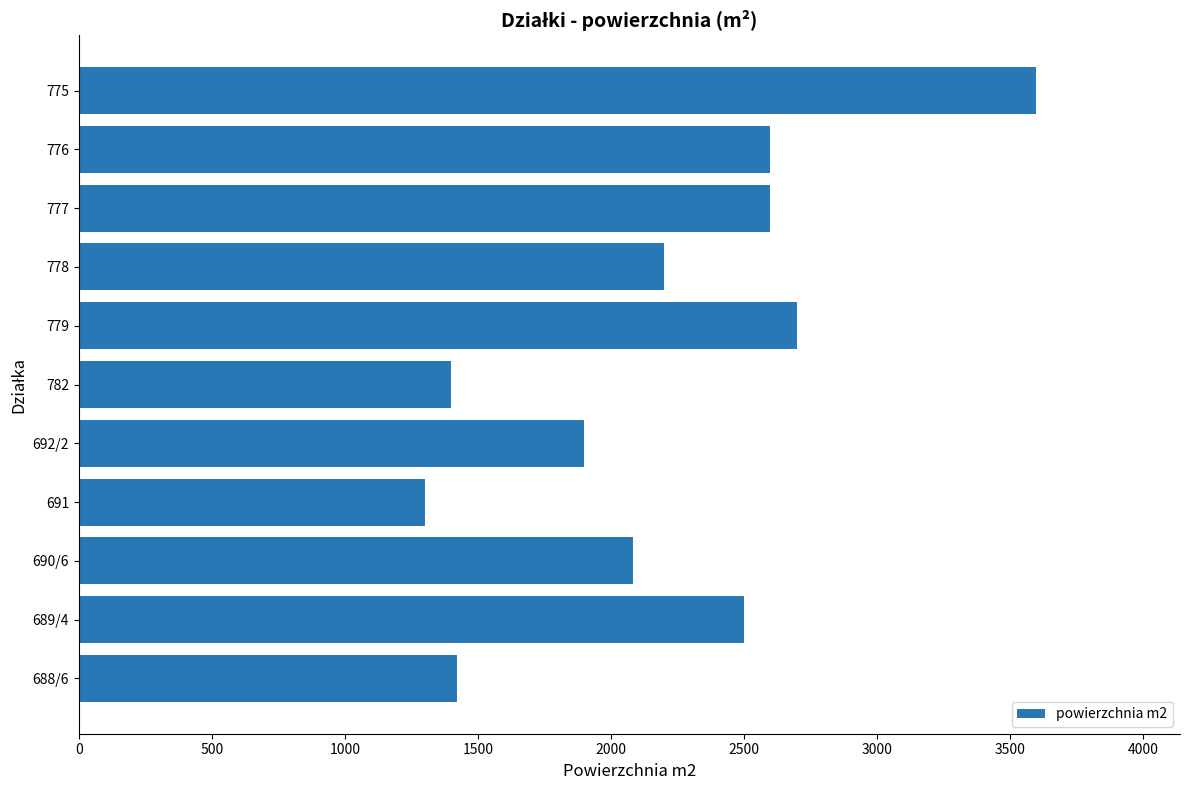

Where is the data nearest to the value 2450?

689/4